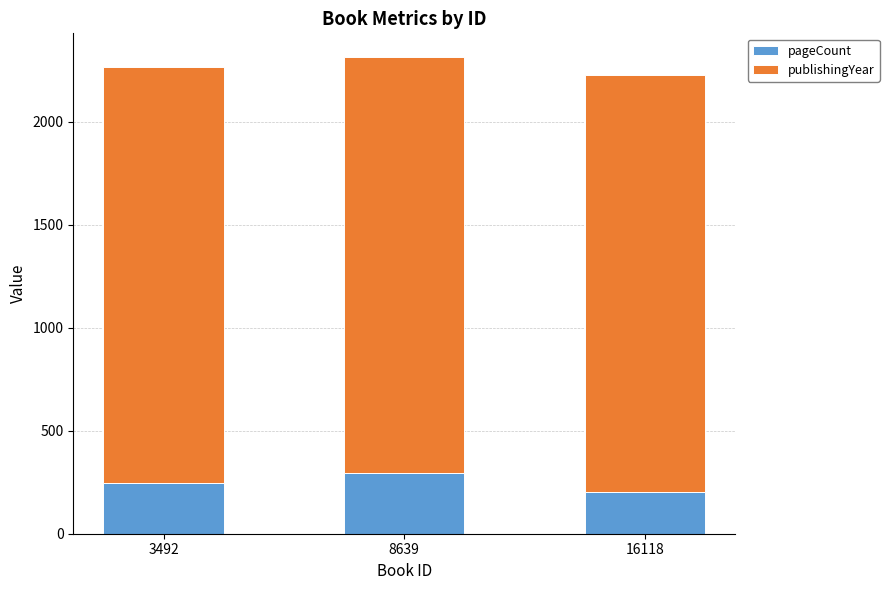

What is the lowest value of the pageCount series?

204